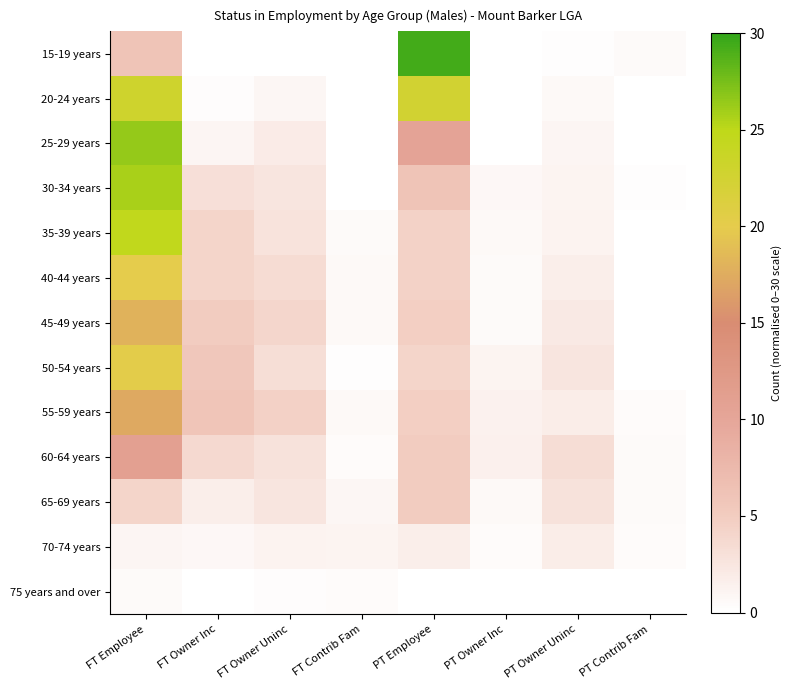

Which category has the lowest value across all series?

FT Owner Inc